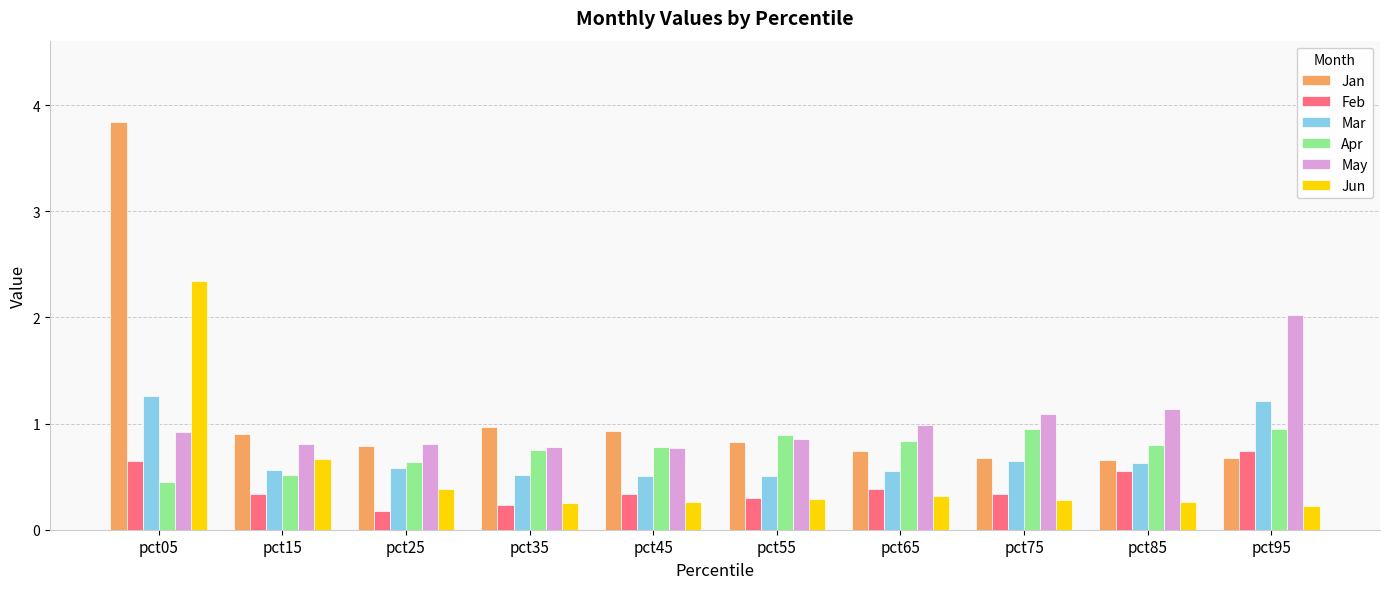

True or false: Feb has a value of 0.2 at pct25.

True